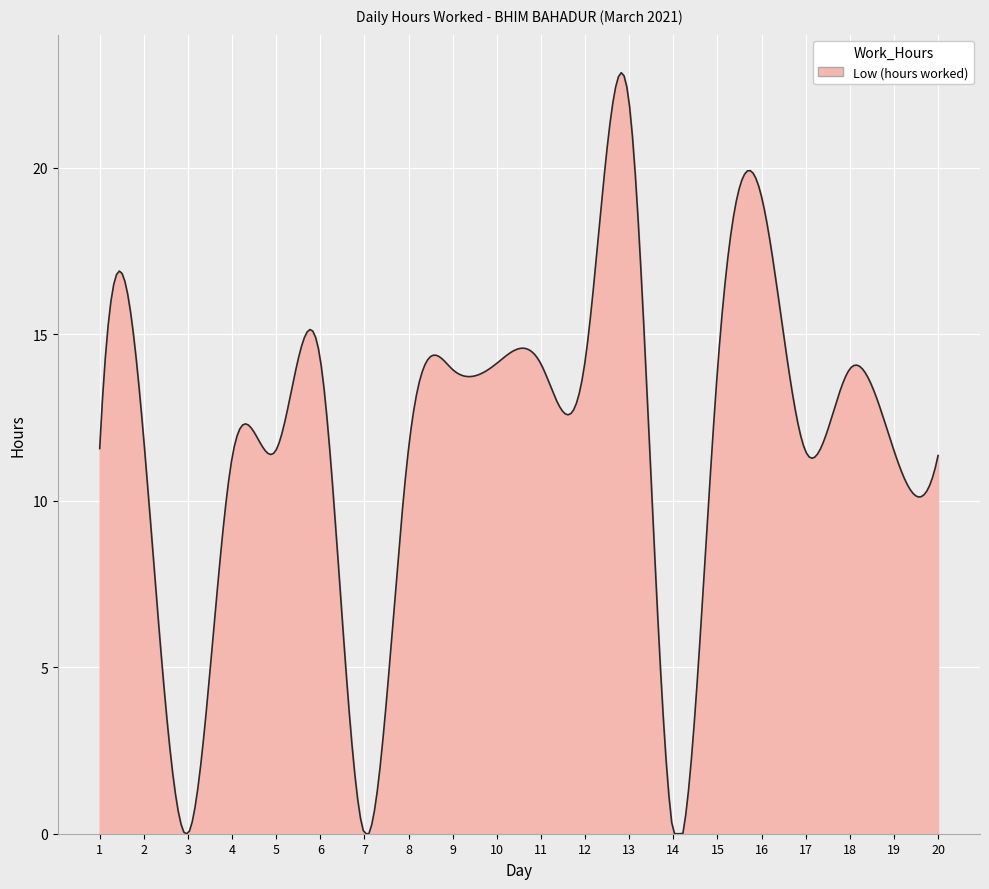

What is the maximum value shown in the chart?

22.9